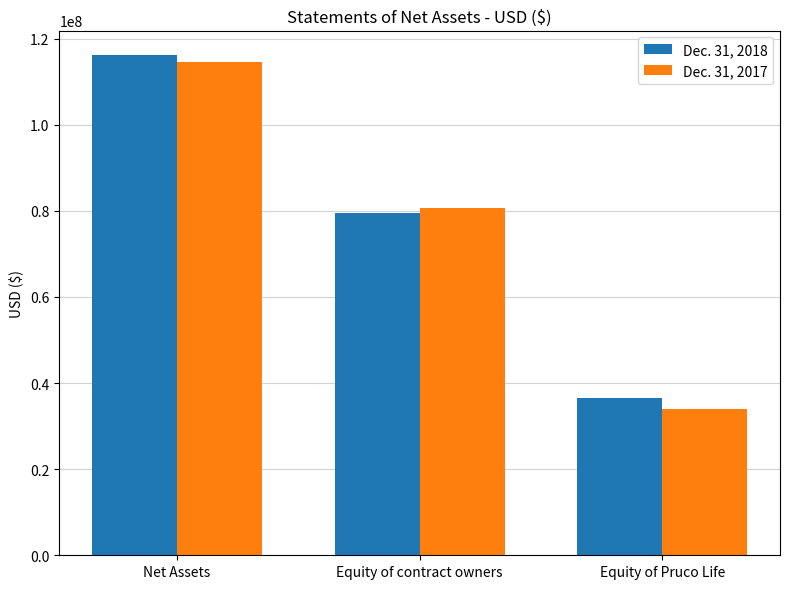

What is the spread (max minus min) of values at Equity of contract owners?

1087575